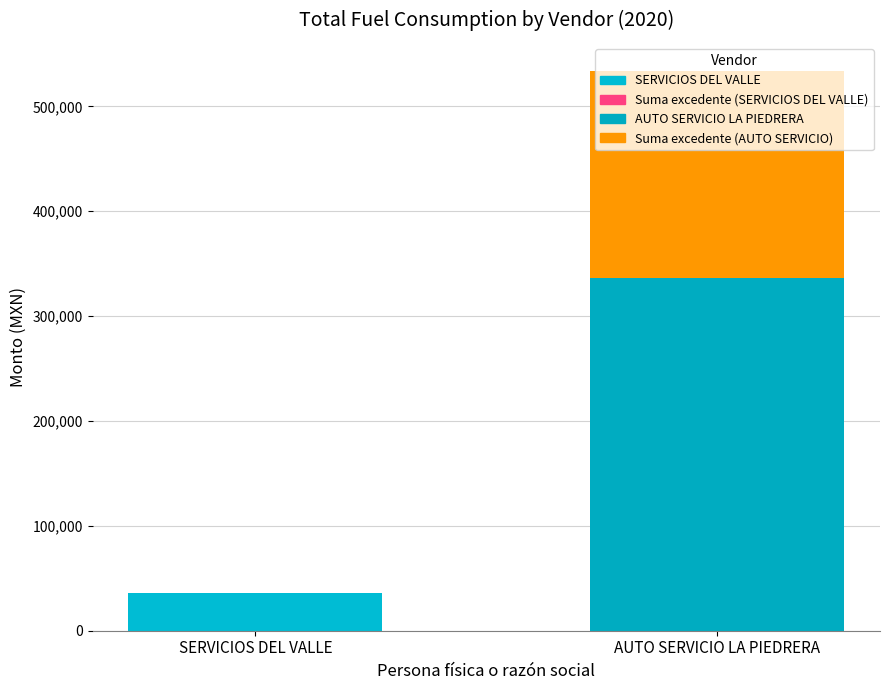

Rank the categories by value from lowest to highest.

SERVICIOS DEL VALLE, AUTO SERVICIO LA PIEDRERA